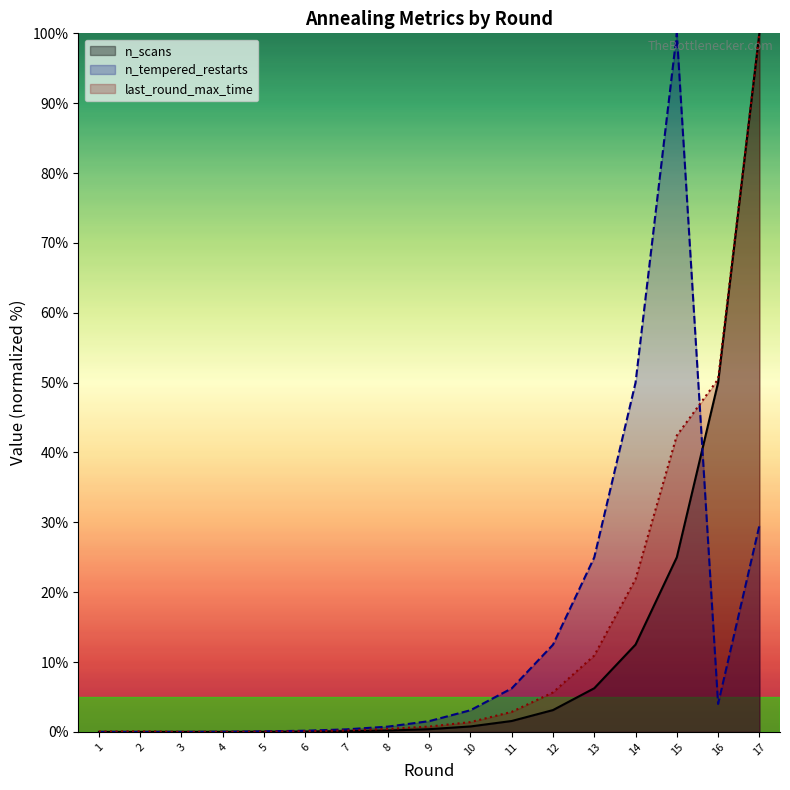

Where does the n_tempered_restarts series first go above 1?

9